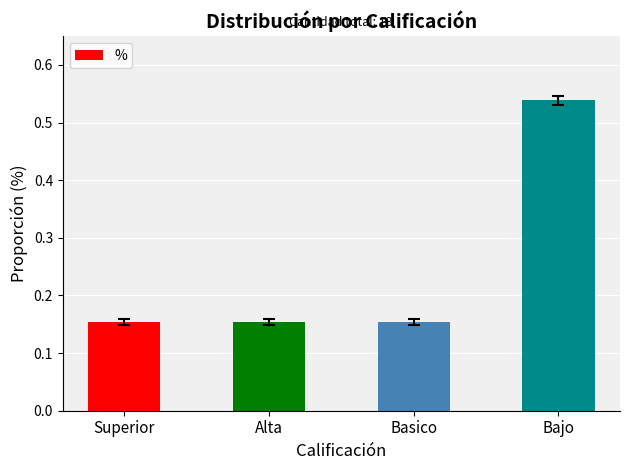

How many bars are there in total?

4